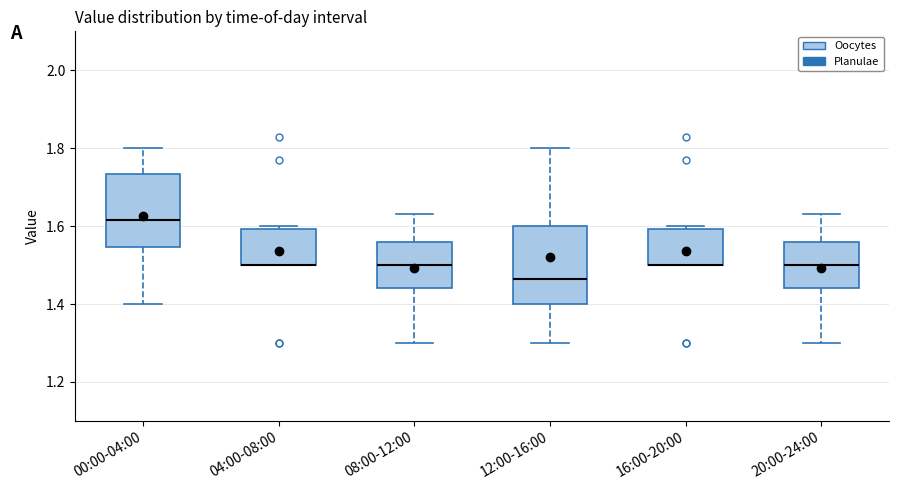

Reading left to right, transcribe this box plot: for each box, give where its median line is, the range the box spans, and where its two whiskers end, as read against the y-axis. The values are not printed on the chart, so give them approximately, as read against the axis.

00:00-04:00: median 1.62, box 1.54 to 1.74, whiskers 1.40 to 1.80
04:00-08:00: median 1.50 (drawn on the box's lower edge), box 1.50 to 1.60, whiskers 1.50 to 1.60 (just above the box's upper edge)
08:00-12:00: median 1.50, box 1.44 to 1.56, whiskers 1.30 to 1.64
12:00-16:00: median 1.46, box 1.40 to 1.60, whiskers 1.30 to 1.80
16:00-20:00: median 1.50 (drawn on the box's lower edge), box 1.50 to 1.60, whiskers 1.50 to 1.60 (just above the box's upper edge)
20:00-24:00: median 1.50, box 1.44 to 1.56, whiskers 1.30 to 1.64